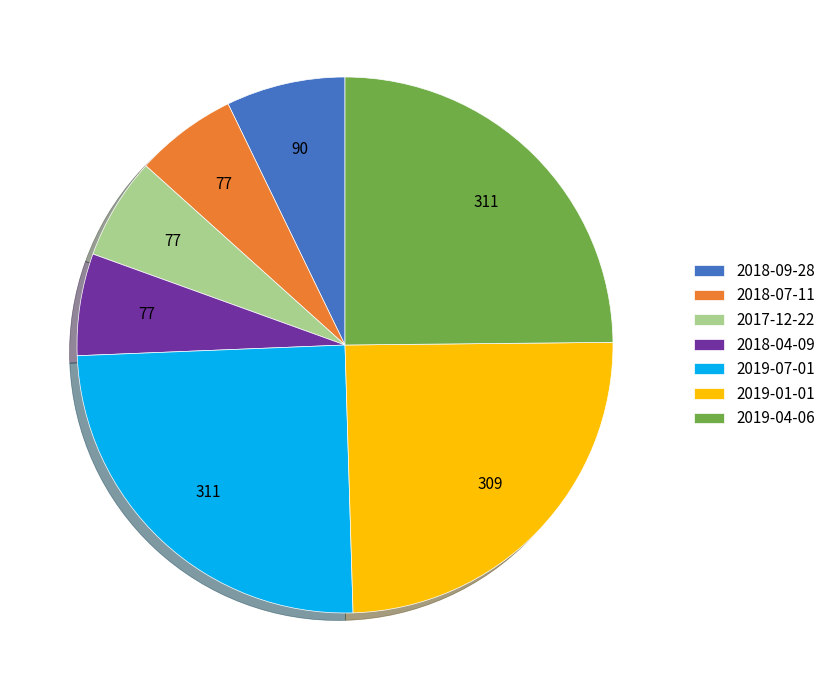

Is the sum of 2017-12-22 and 2019-04-06 greater than half?

No